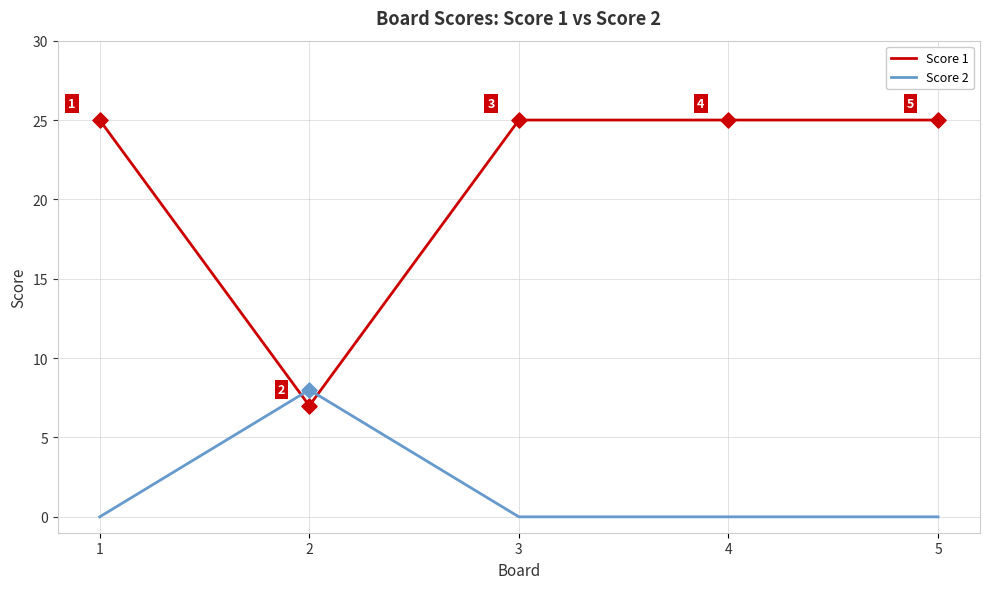

Which series has the largest total across all categories?

Score 1